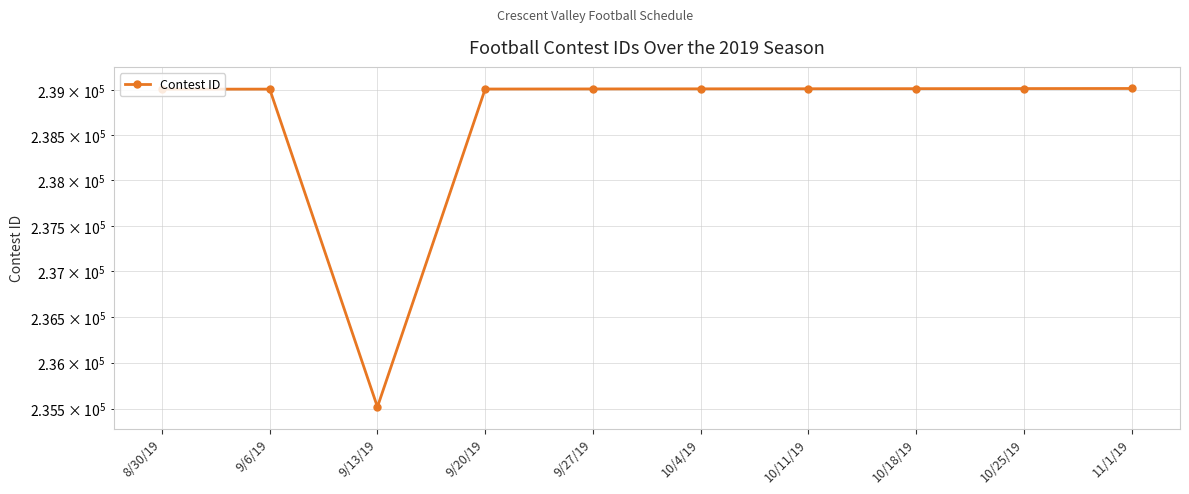

What is the average value?

238662